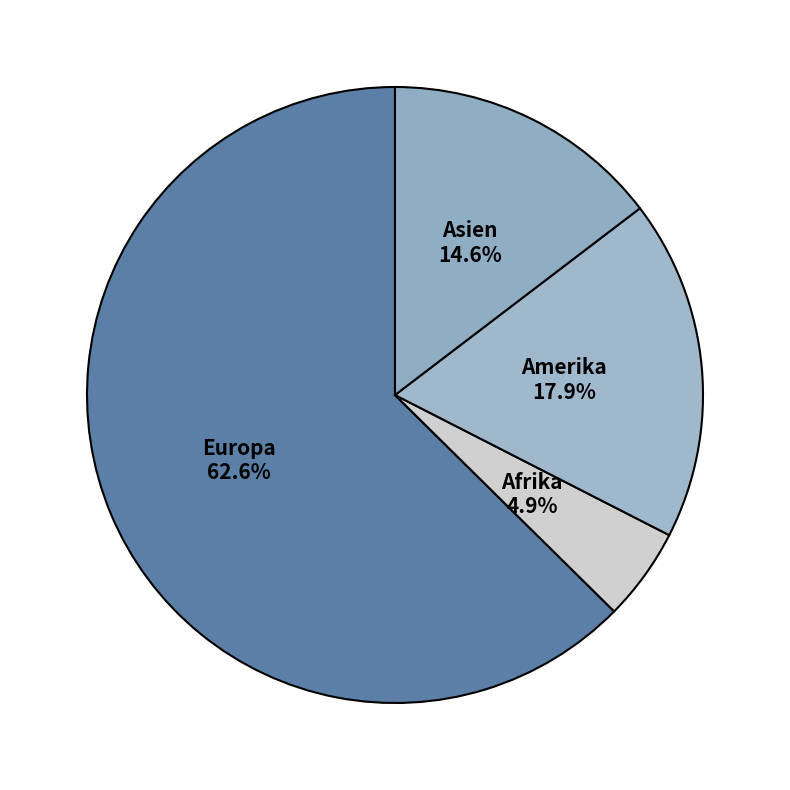

Is the sum of Europa and Amerika greater than half?

Yes